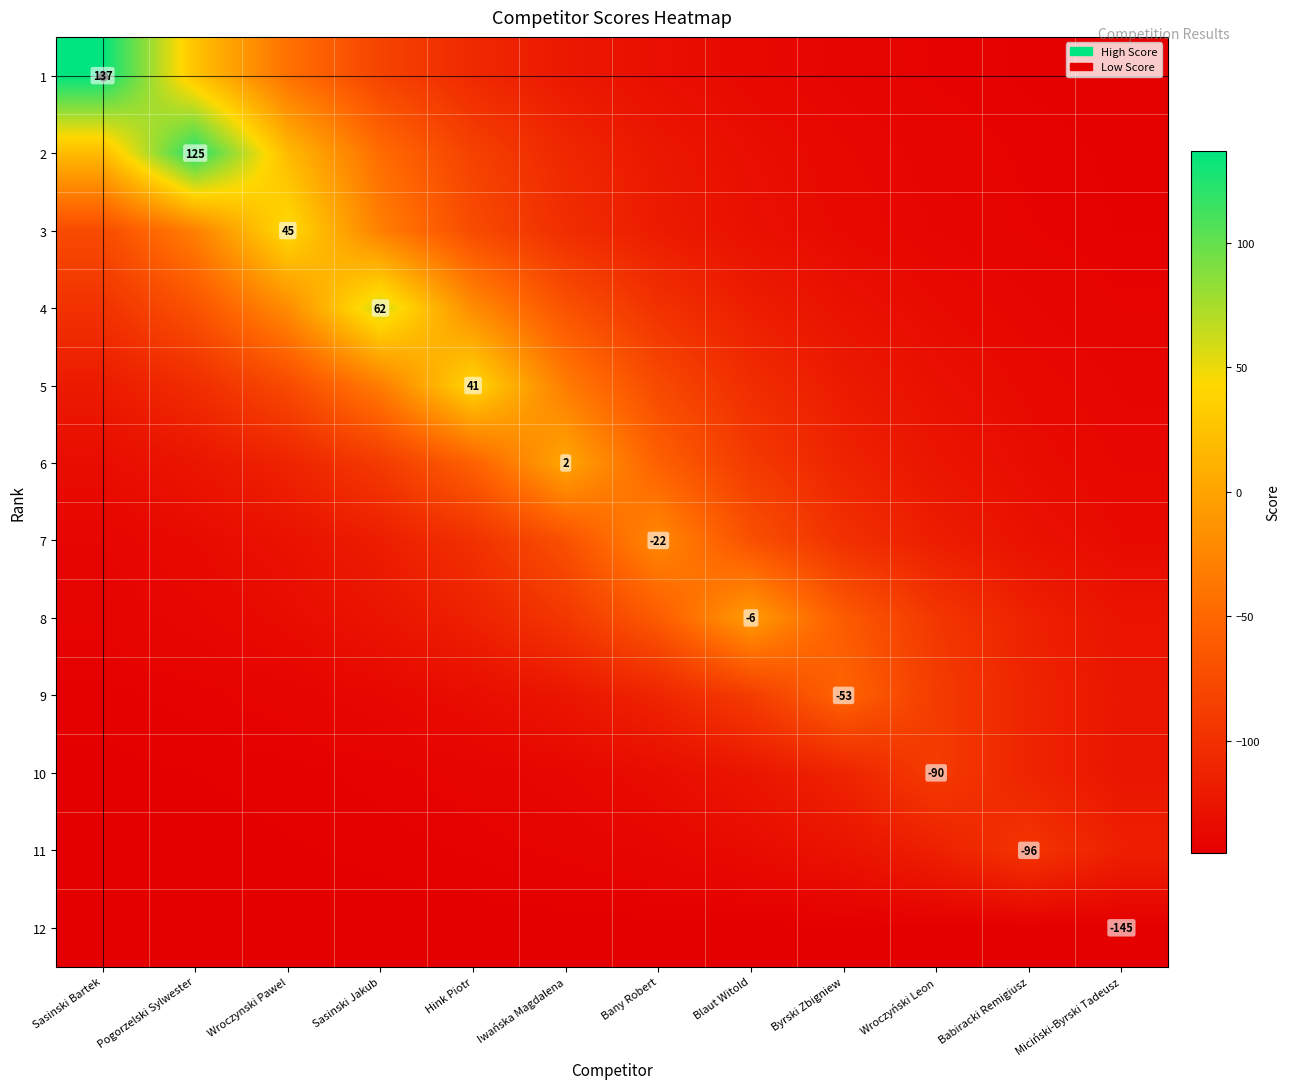

Read the 2 value at Wroczynski Pawel.

18.8